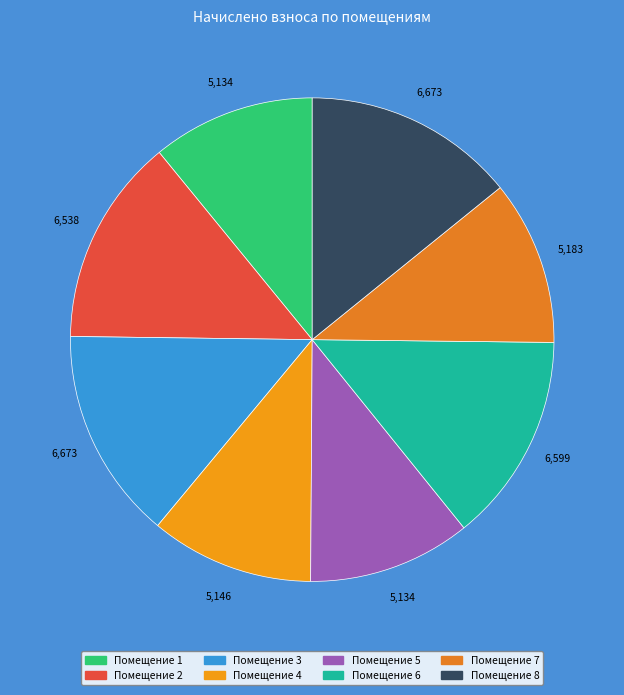

Which slice is the smallest?

1